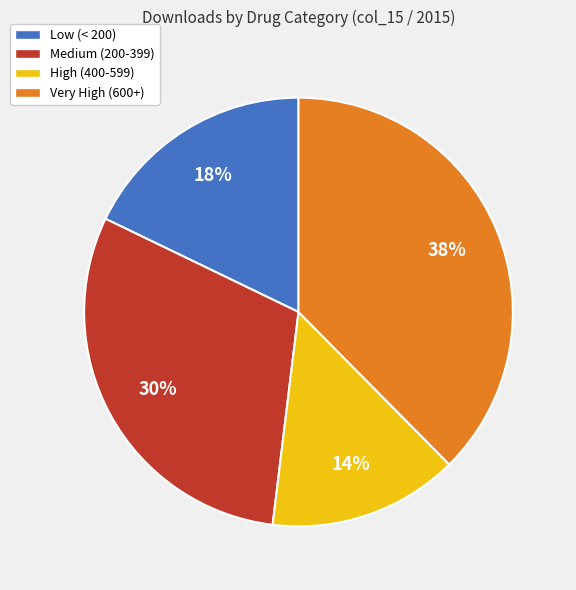

How many segments does this pie chart have?

4